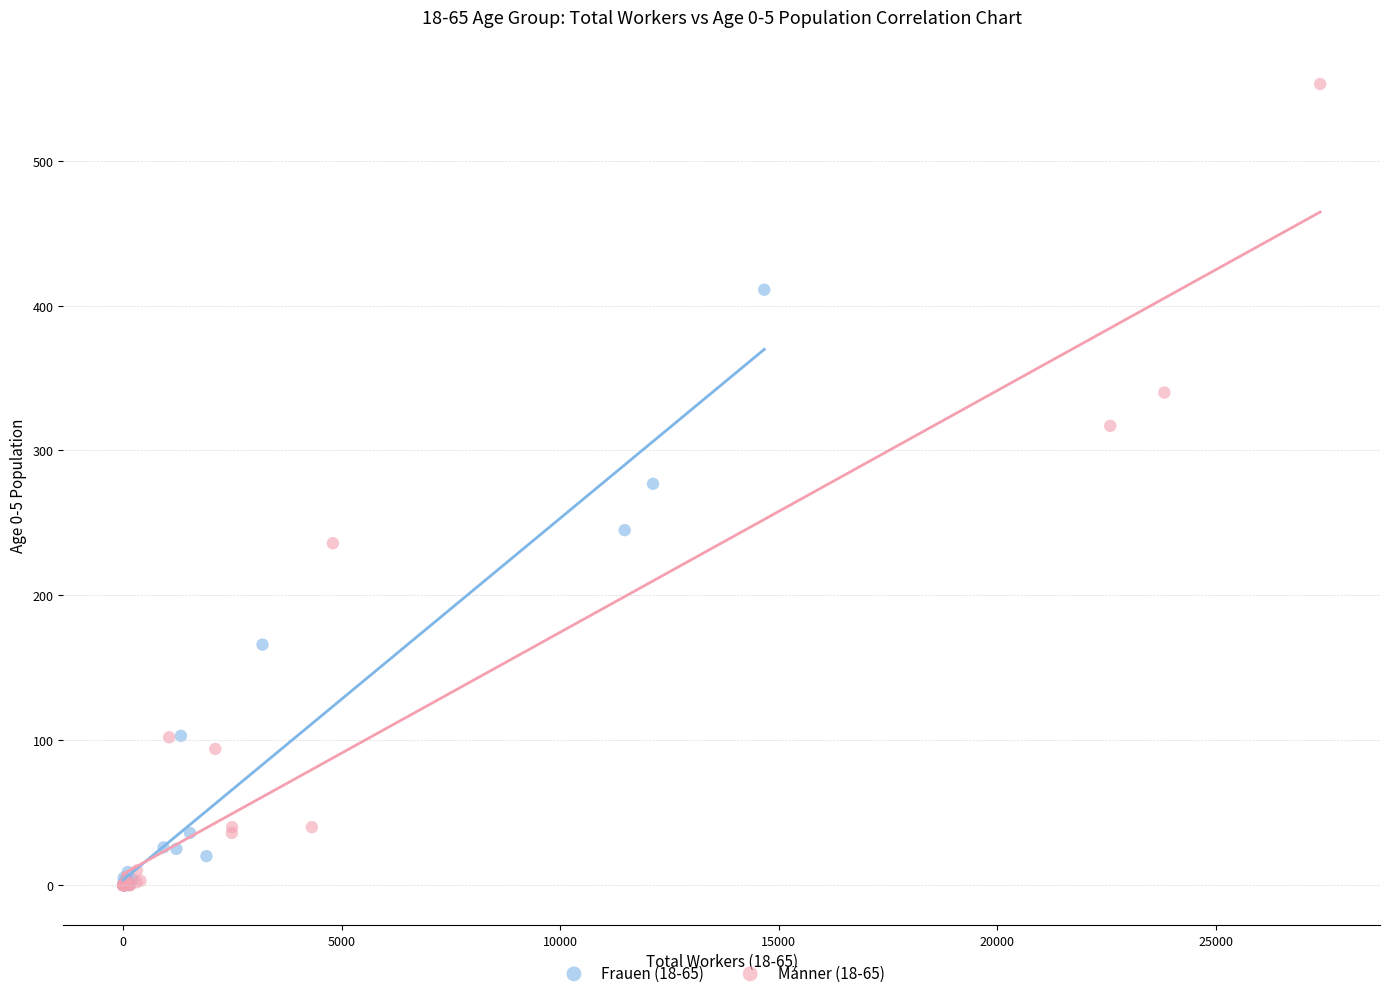

Which series contains the highest Y value?

Männer (18-65)